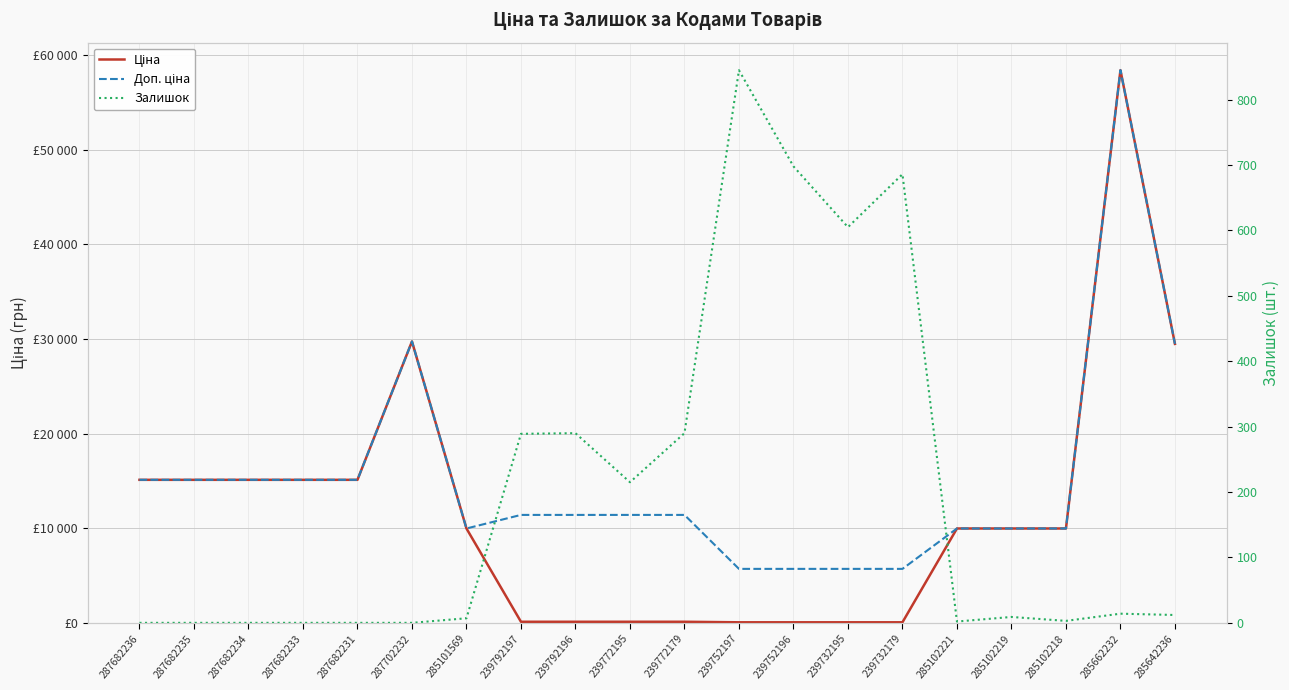

What is the label of the 7th point from the left?

285101569